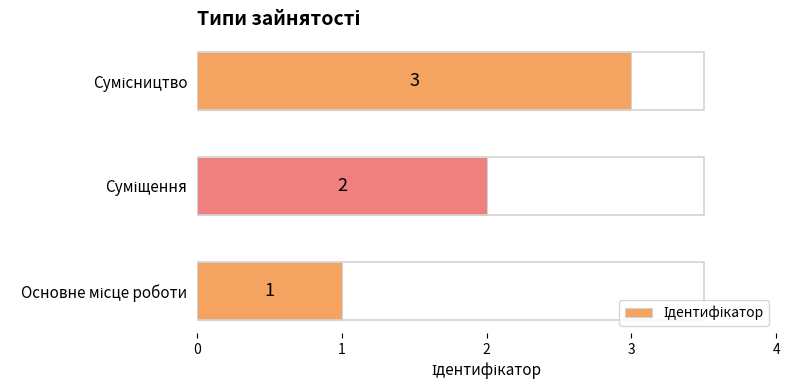

Count the values in the range 1 to 3.

3